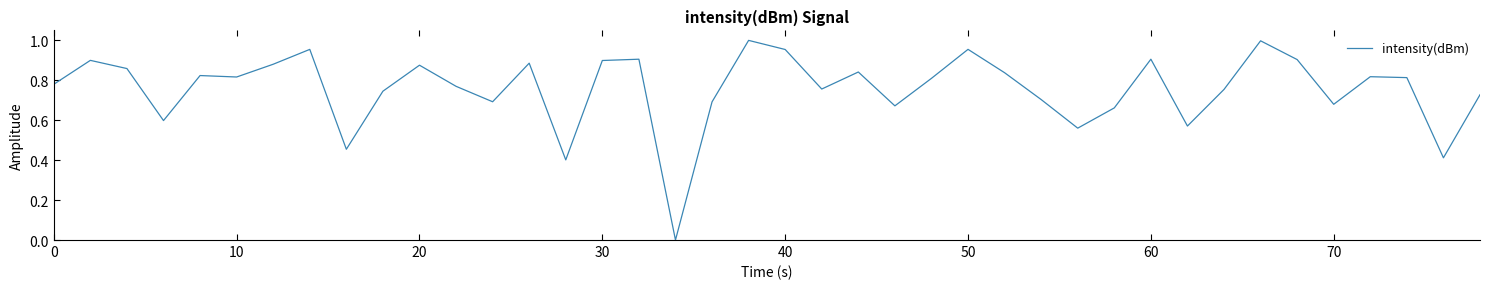

True or false: the data has more than 0 interior local peaks.

True